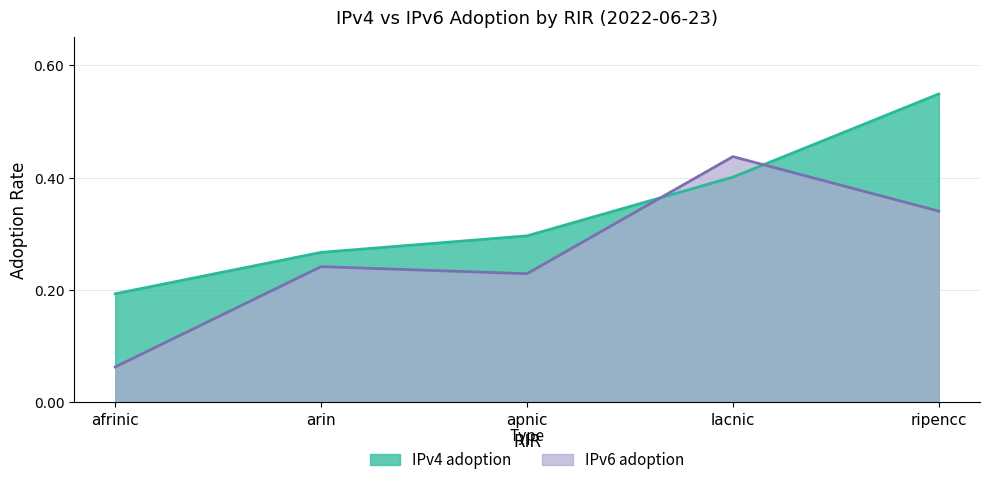

Between lacnic and ripencc, which is larger?

ripencc